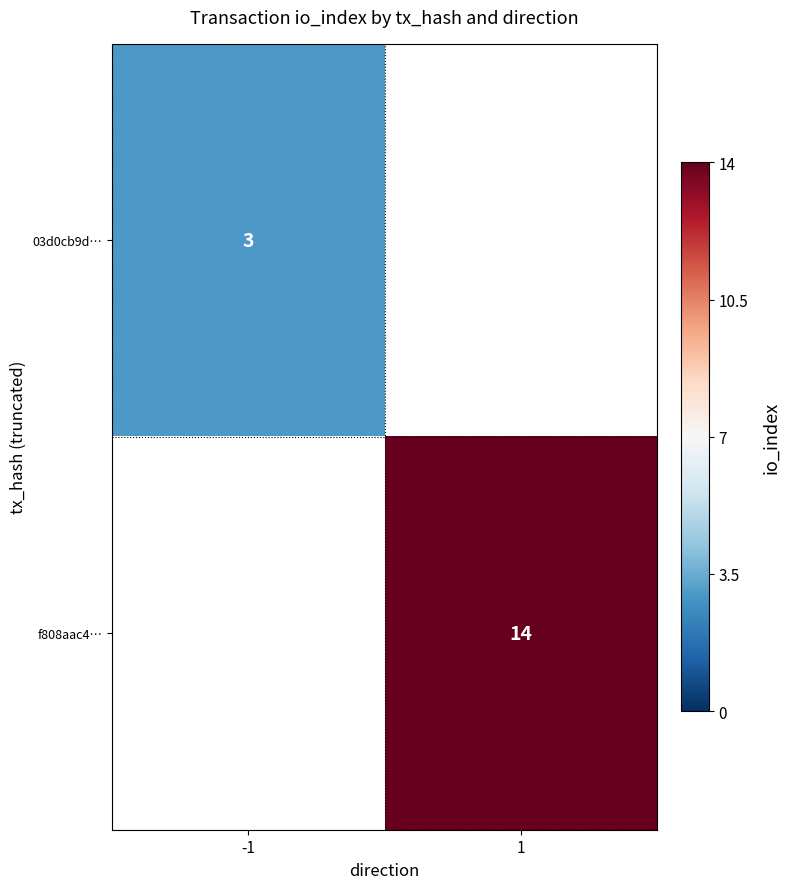

How many data points does each series have?

2